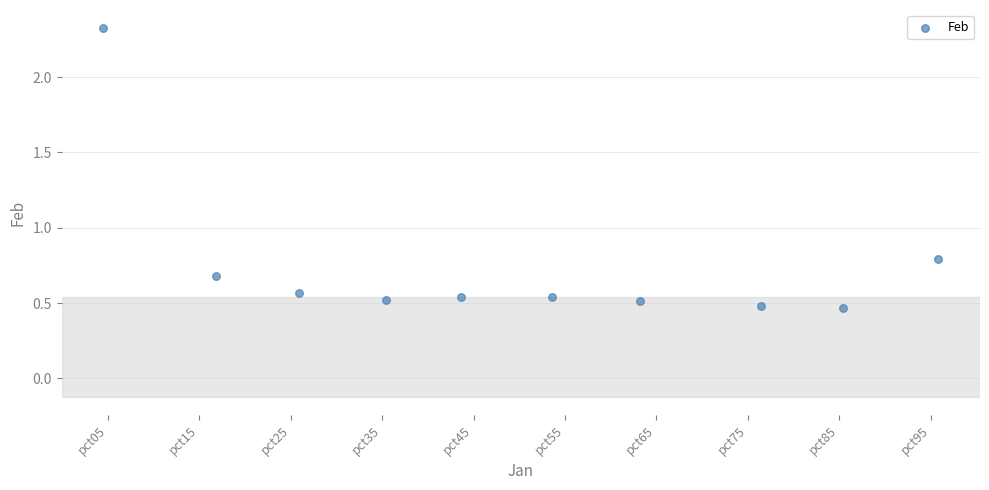

What is the average Y value?

0.7